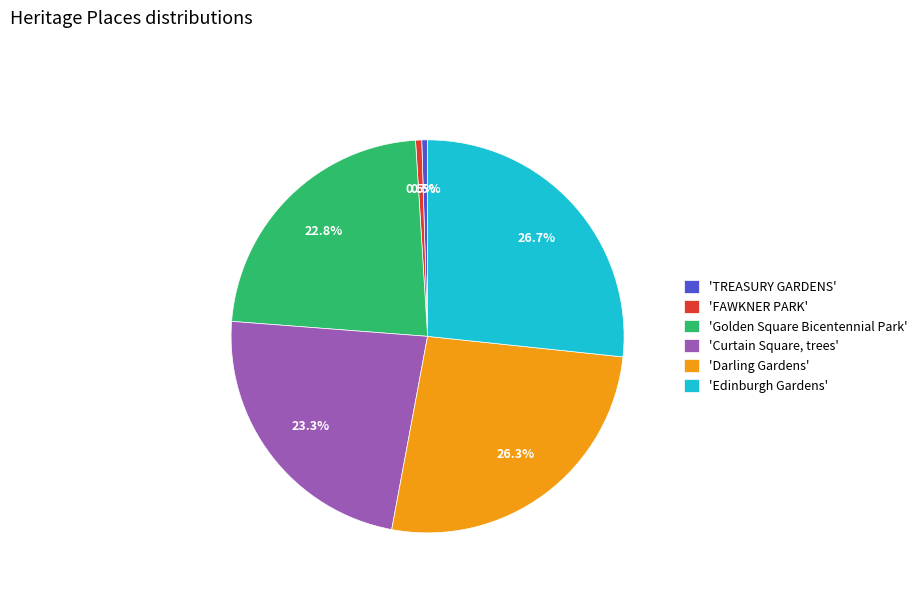

What portion of the pie excludes 'Edinburgh Gardens'?

73.3%